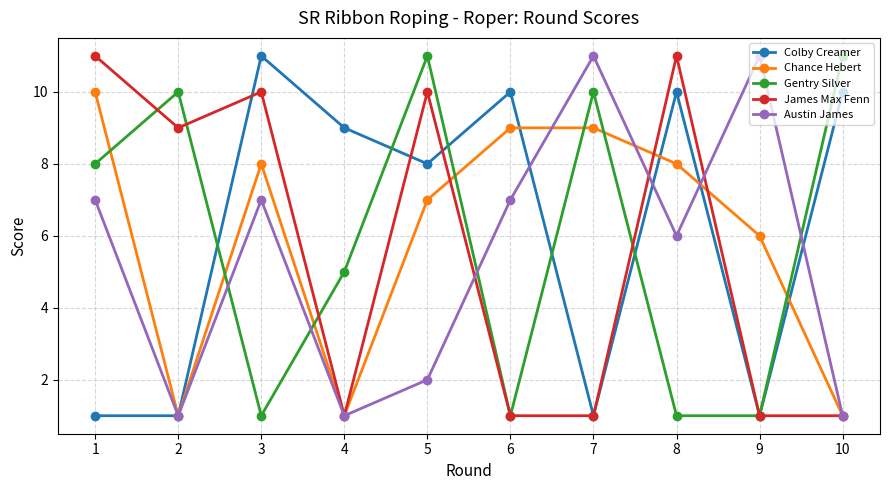

What is the value of the Colby Creamer point at the 9th from the left?

1